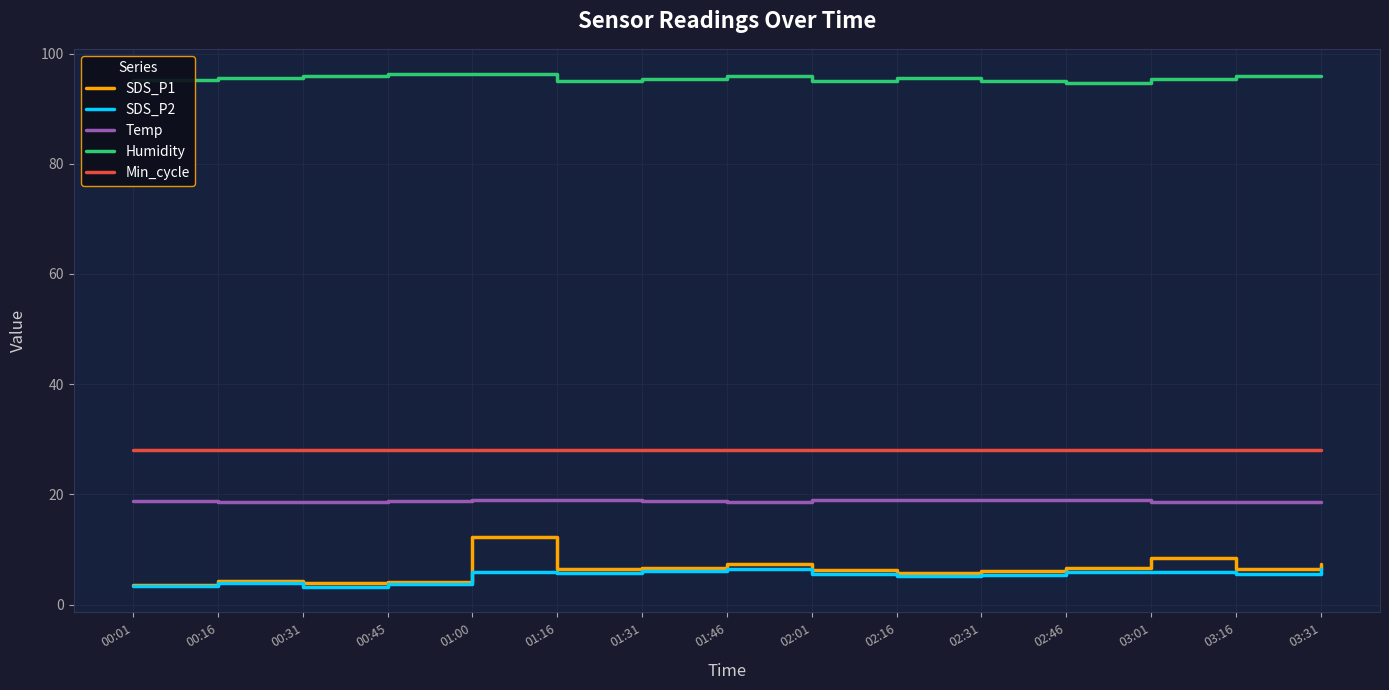

What is the sum of the SDS_P1 values at 02:31 and 00:16?

10.4